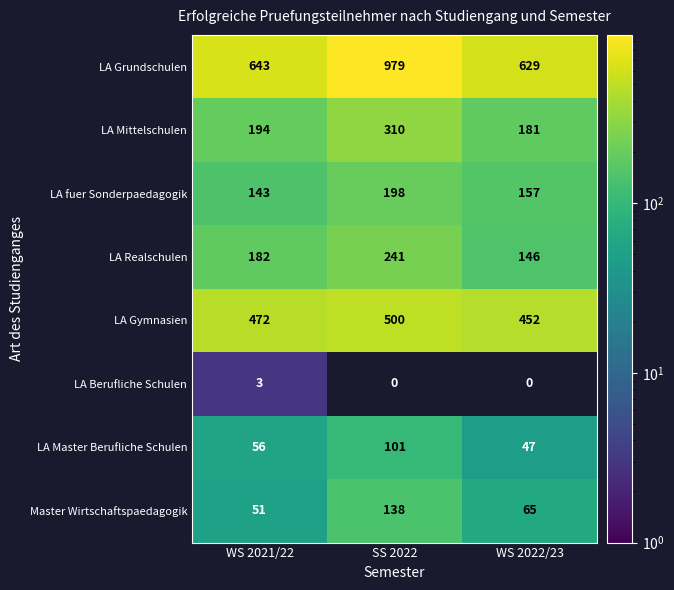

The LA Gymnasien series shows 628 at WS 2021/22. True or false?

False